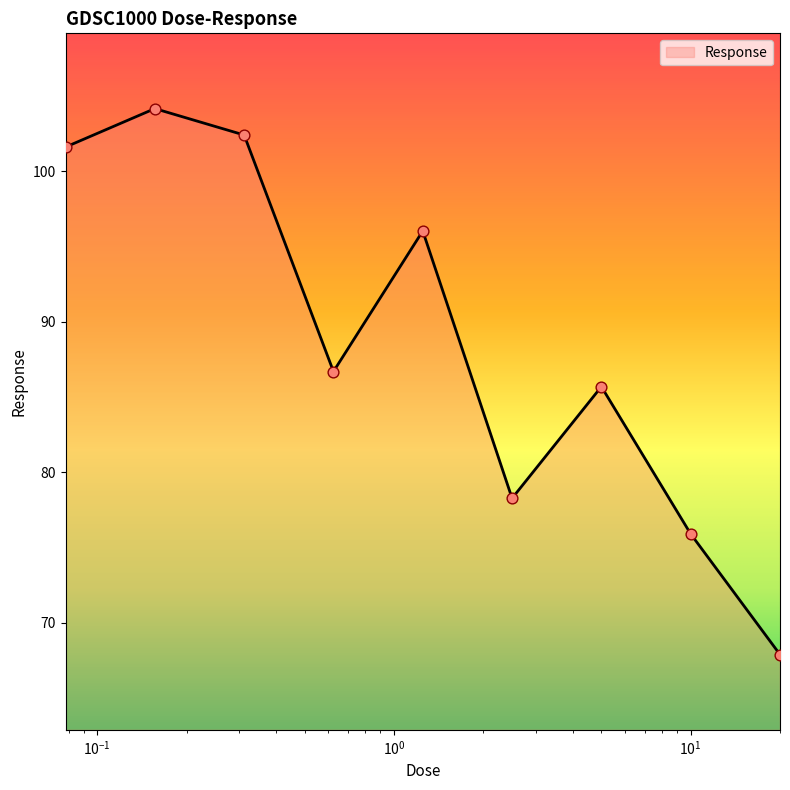

What is the smallest value displayed?

67.9